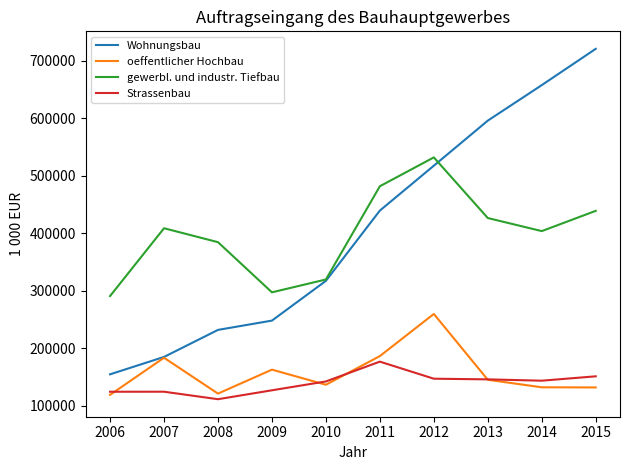

Count the number of data series in this chart.

4